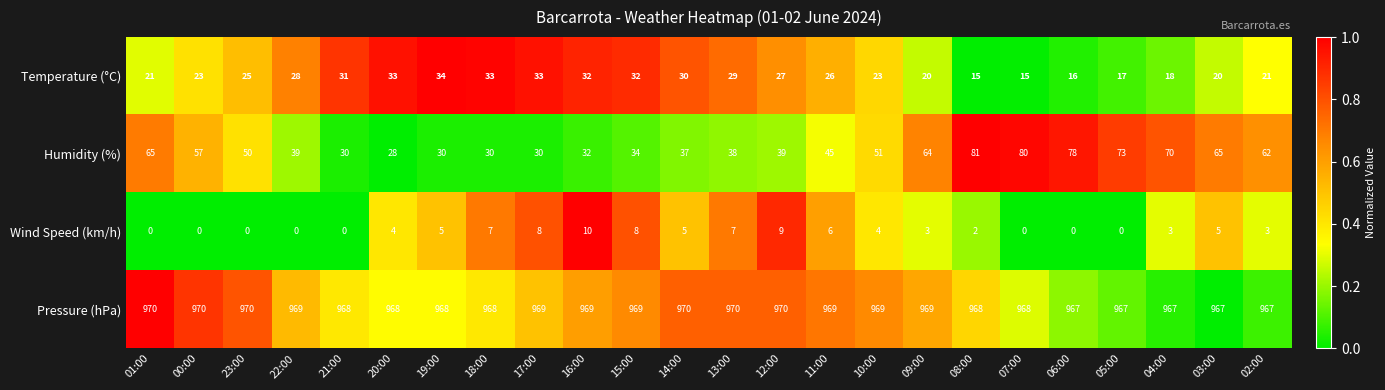

Rank the series by their maximum value, from highest to lowest.

Pressure (hPa), Humidity (%), Temperature (°C), Wind Speed (km/h)